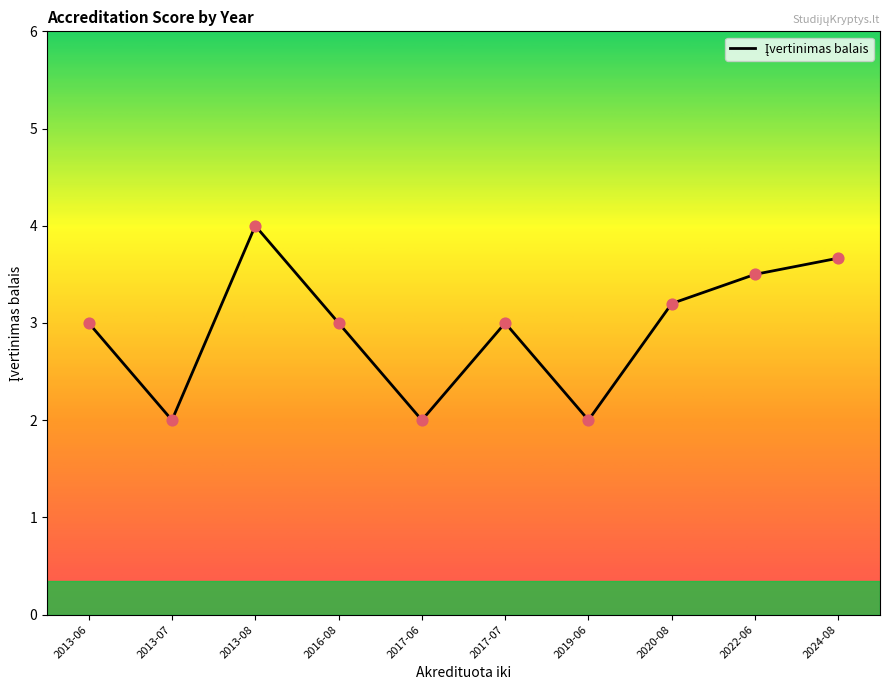

Which has a higher value, 2024-08 or 2016-08?

2024-08